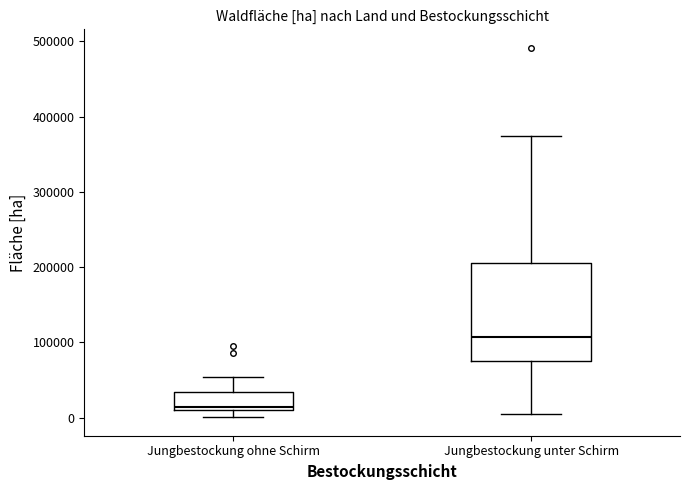

Reading left to right, transcribe this box plot: for each box, give where its median line is, the range the box spans, and where its two whiskers end, as read against the y-axis. The values are not printed on the chart, so give them approximately, as read against the axis.

Jungbestockung ohne Schirm: median 10000 (just above the box's lower edge), box 10000 to 30000, whiskers 0 to 50000
Jungbestockung unter Schirm: median 110000, box 80000 to 210000, whiskers 10000 to 370000